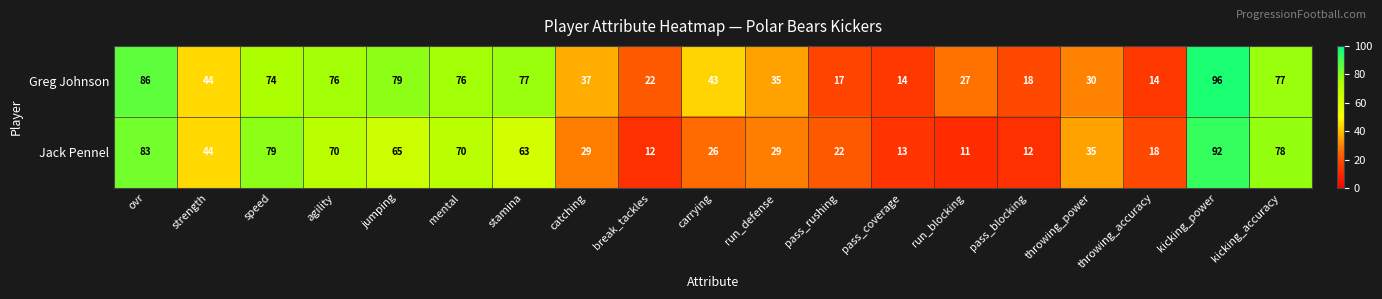

Which series has the largest total across all categories?

Greg Johnson